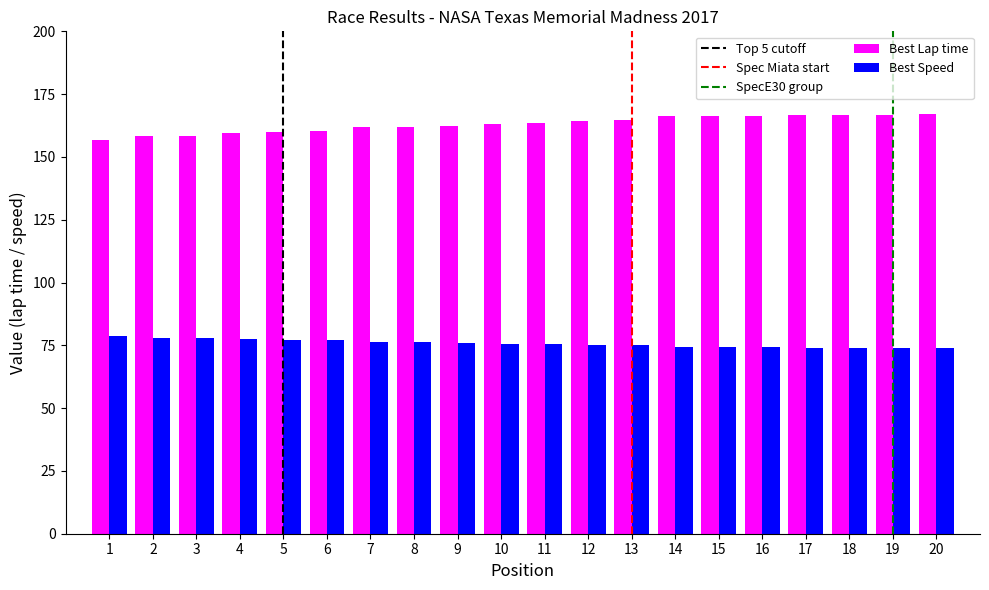

True or false: Best Speed has a value of 77.4 at 4.

True